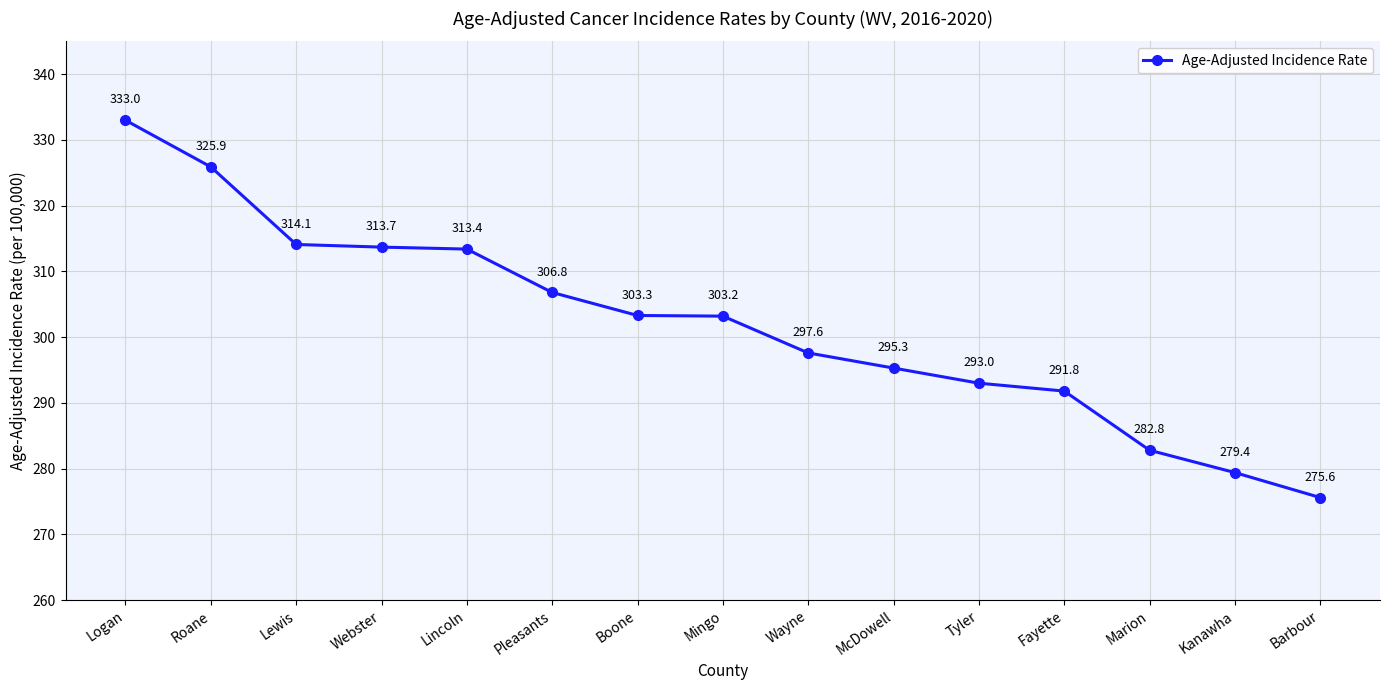

The value at Marion is 465.0. True or false?

False